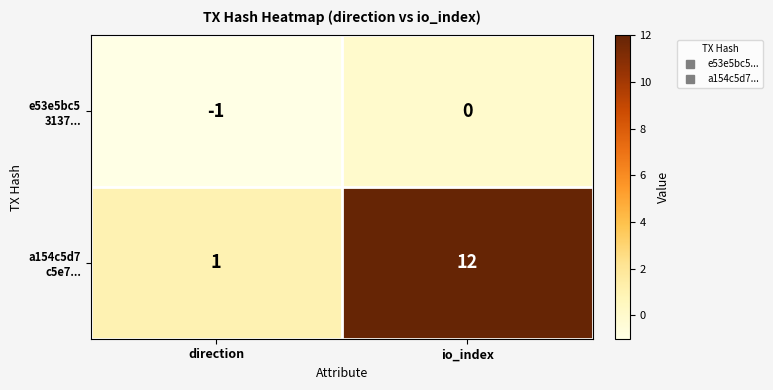

What is the maximum value shown in the chart?

12